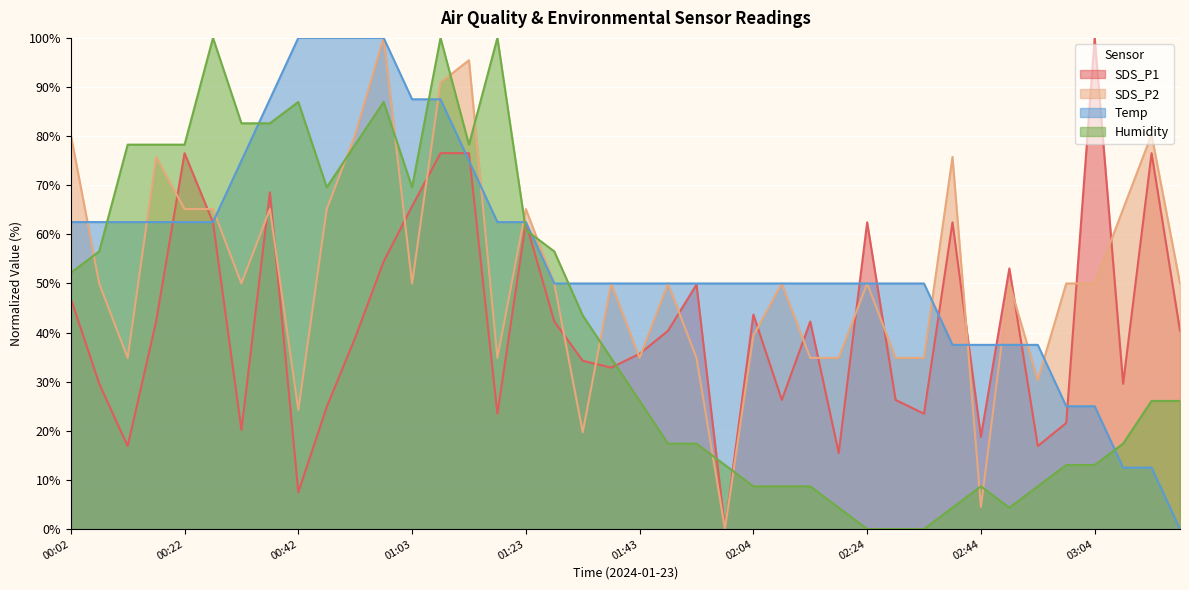

Is the value of SDS_P1 at 01:28 greater than the value of Humidity at 01:03?

No